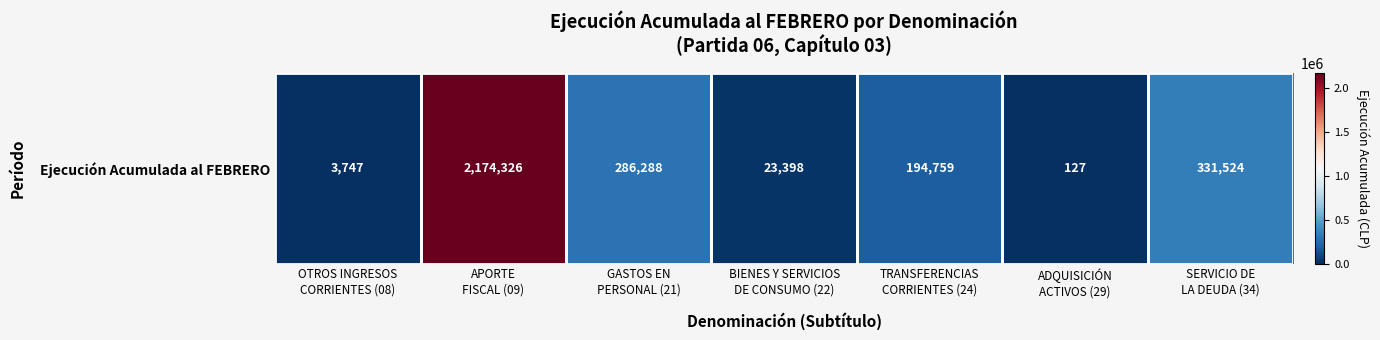

Is it true that the value at OTROS INGRESOS
CORRIENTES (08) is 3747?

True